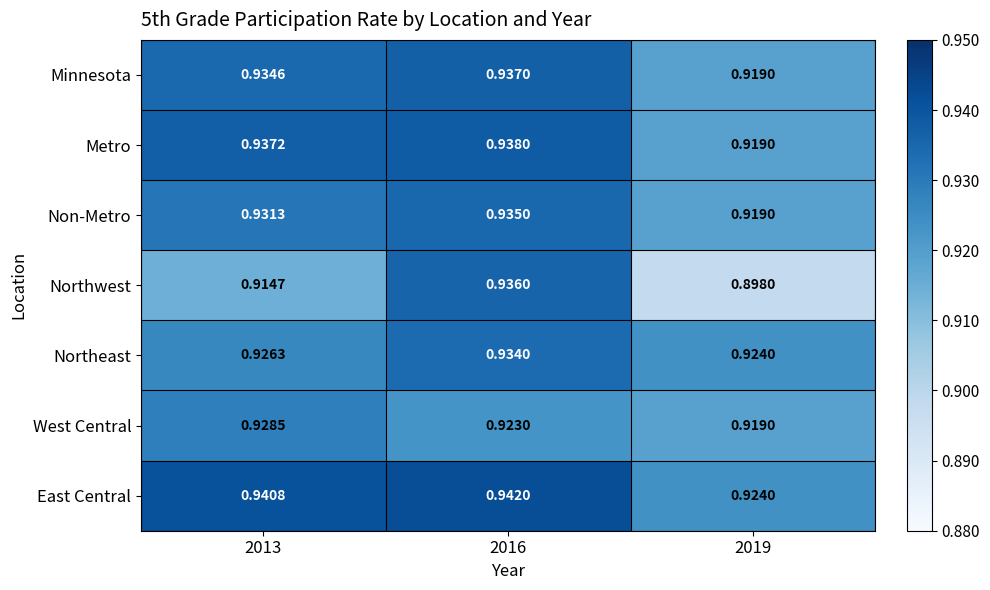

Between 2016 and 2019, which series saw the biggest shift?

Northwest